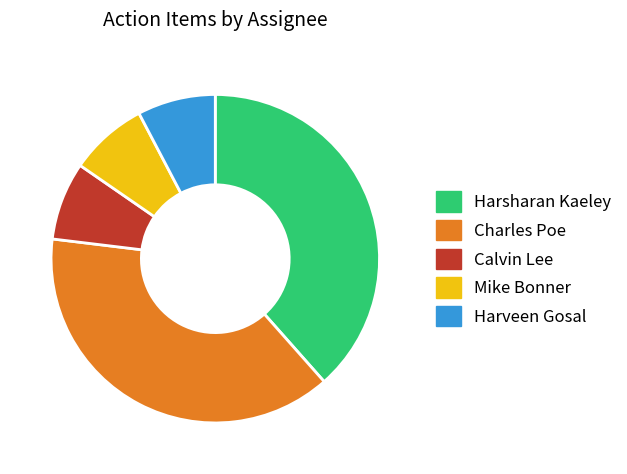

Is Harveen Gosal the majority of the pie?

No